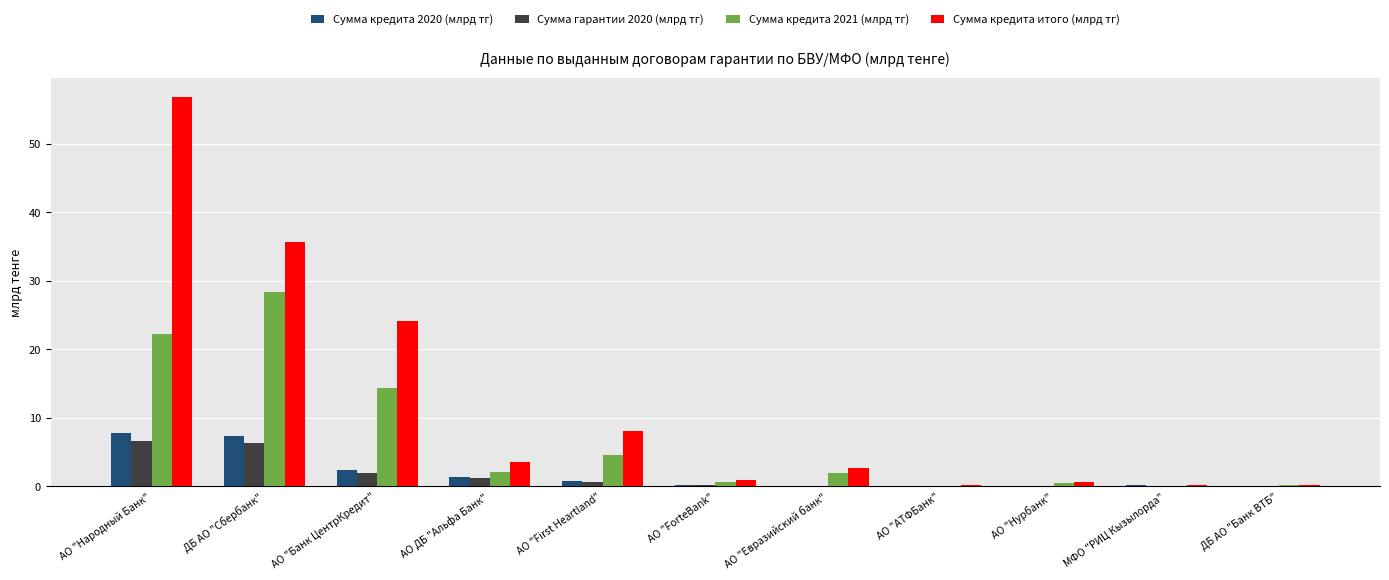

The Сумма кредита 2020 (млрд тг) series shows 7.8 at АО "Народный Банк". True or false?

True